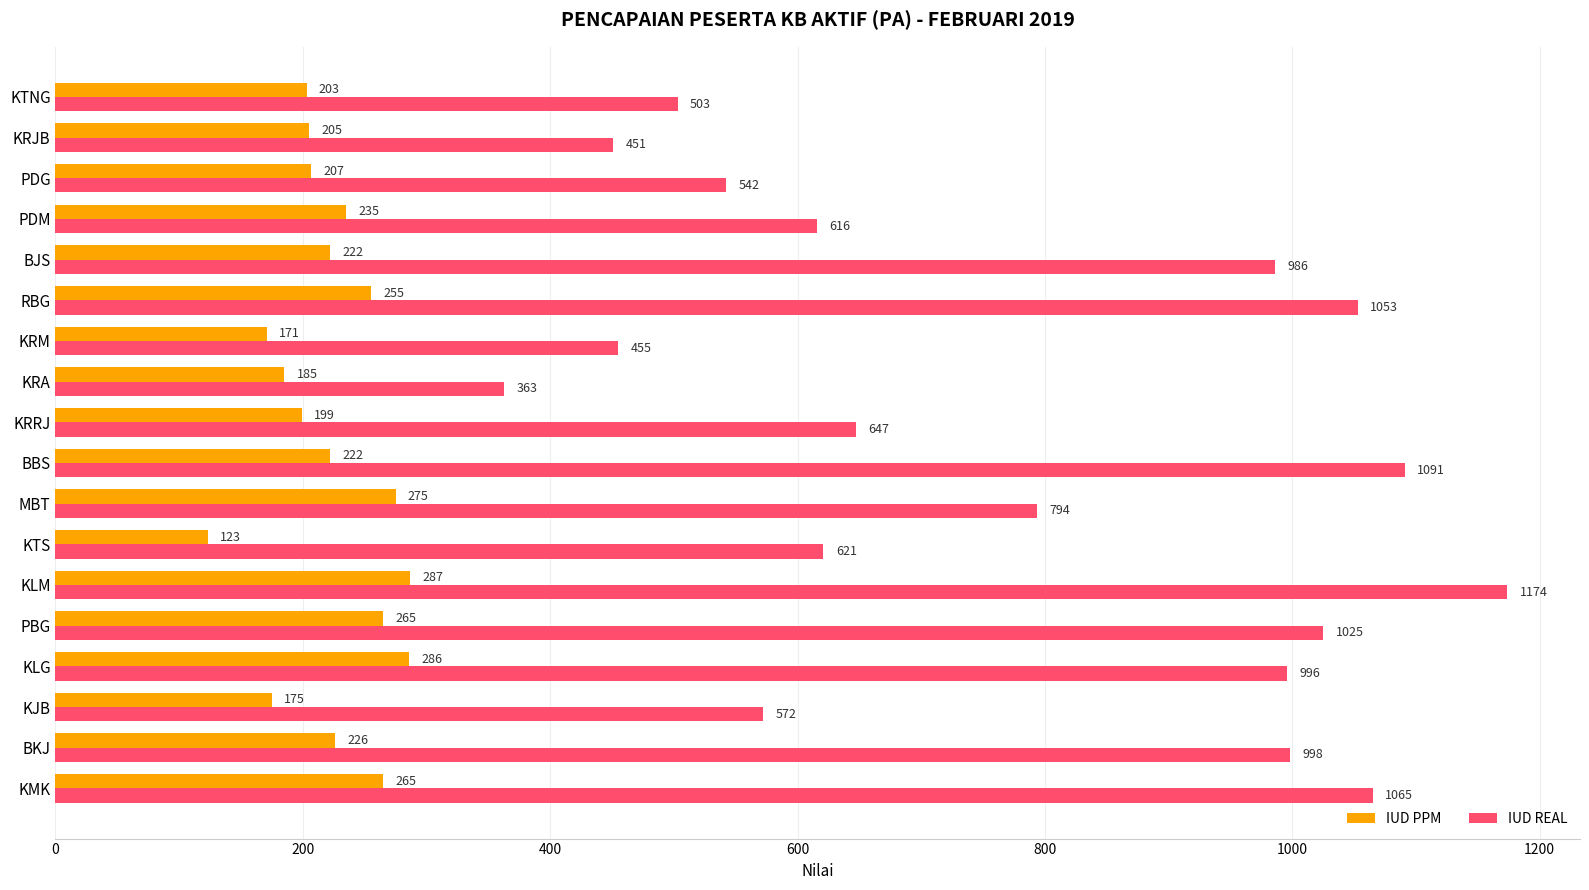

Rank the categories by IUD REAL value from highest to lowest.

KLM, BBS, KMK, RBG, PBG, BKJ, KLG, BJS, MBT, KRRJ, KTS, PDM, KJB, PDG, KTNG, KRM, KRJB, KRA